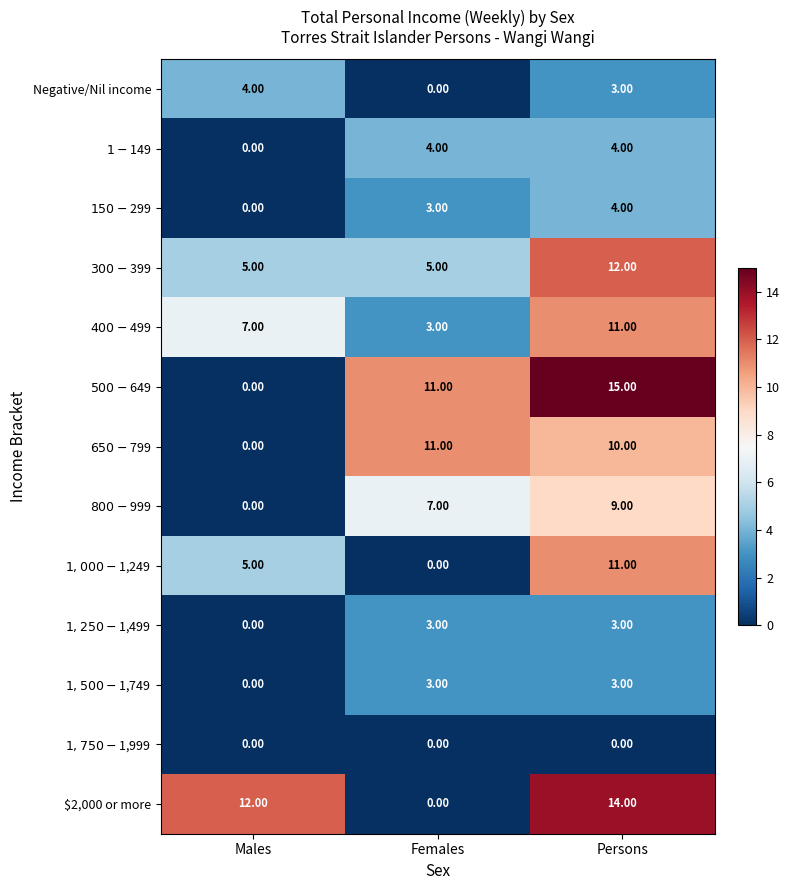

At which label does $2,000 or more reach its minimum?

Females